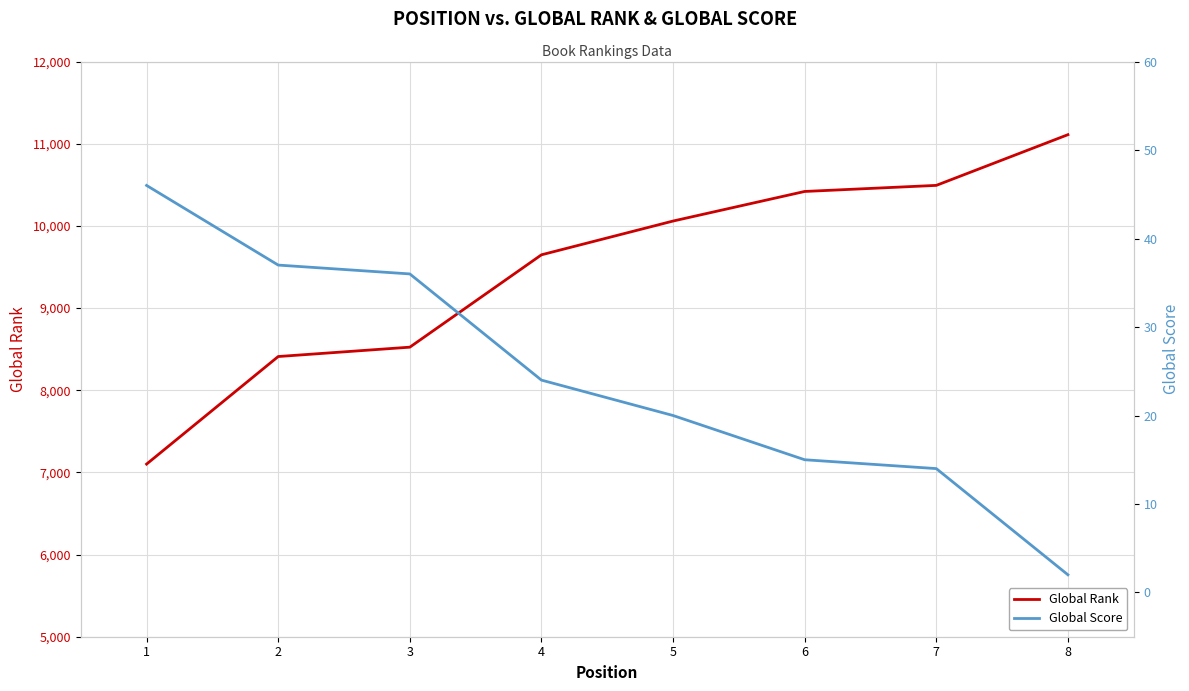

What is the difference between the highest and lowest values at 1?

7055